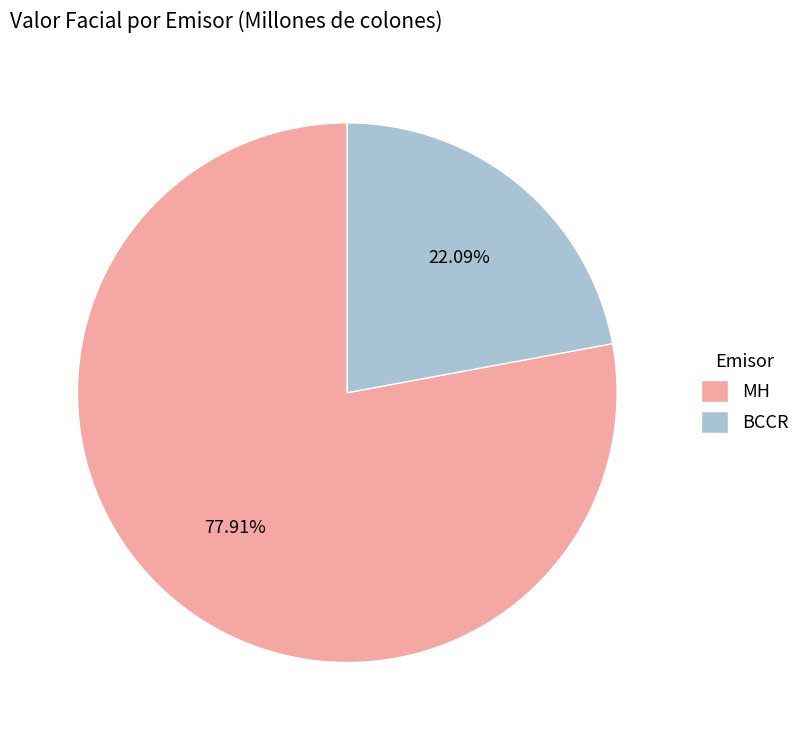

Combined, do BCCR and MH account for over 50%?

Yes